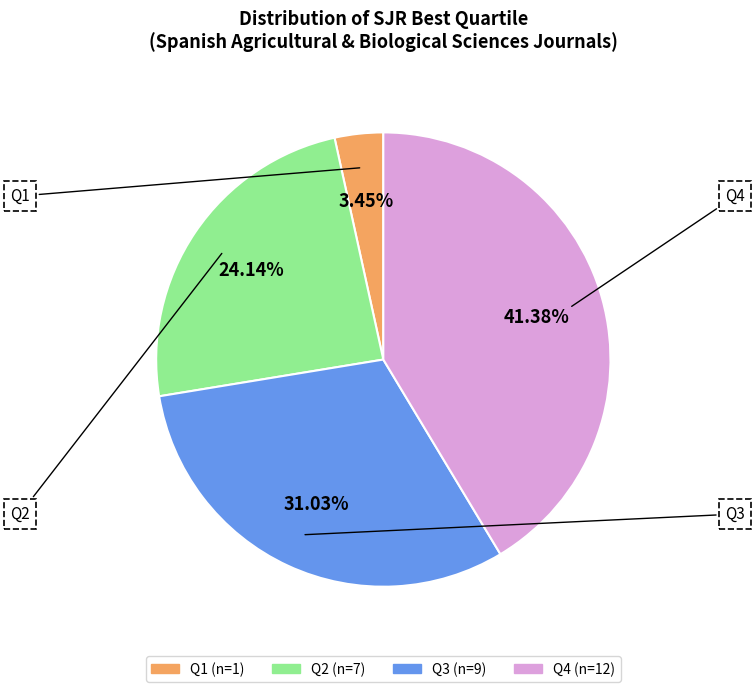

To the nearest percent, what is the average slice percentage?

25%